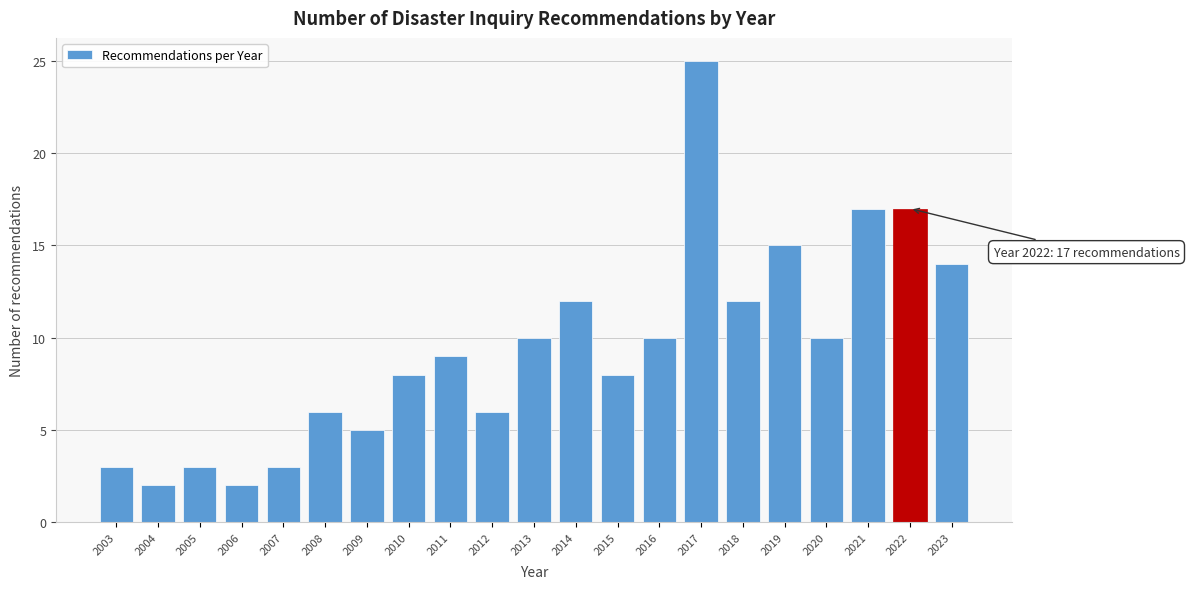

Reading left to right, what are all the values shown in this chart?

3	2	3	2	3	6	5	8	9	6	10	12	8	10	25	12	15	10	17	17	14